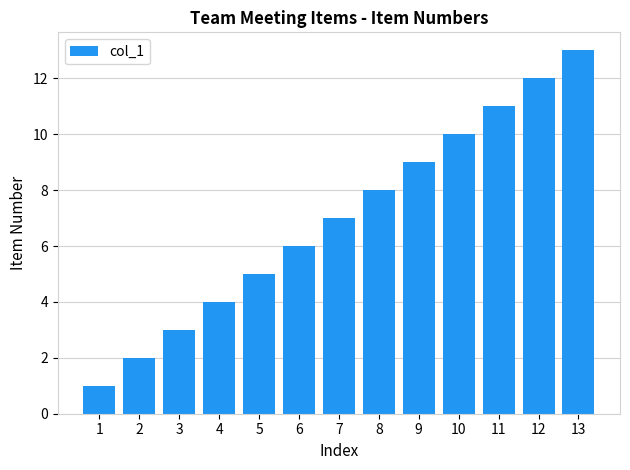

Does the chart contain stacked bars?

No